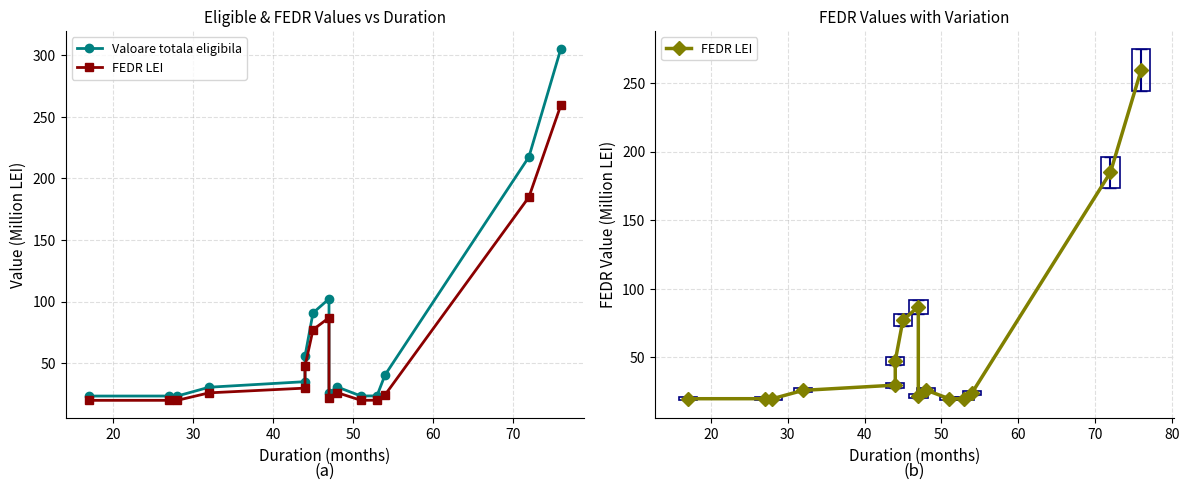

What is the difference between the maximum and second lowest values in the FEDR LEI series?

239.8